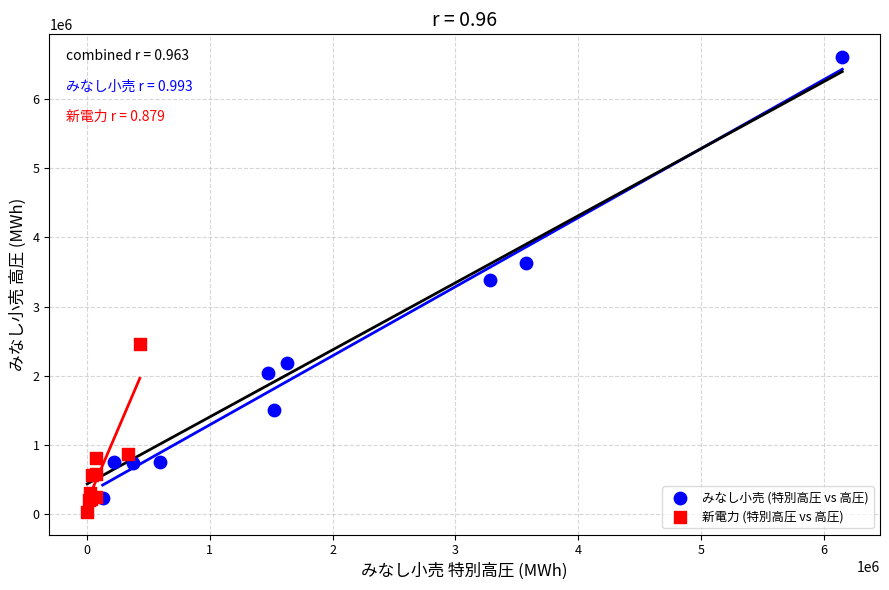

Which series has the widest spread of Y values?

みなし小売 (特別高圧 vs 高圧)